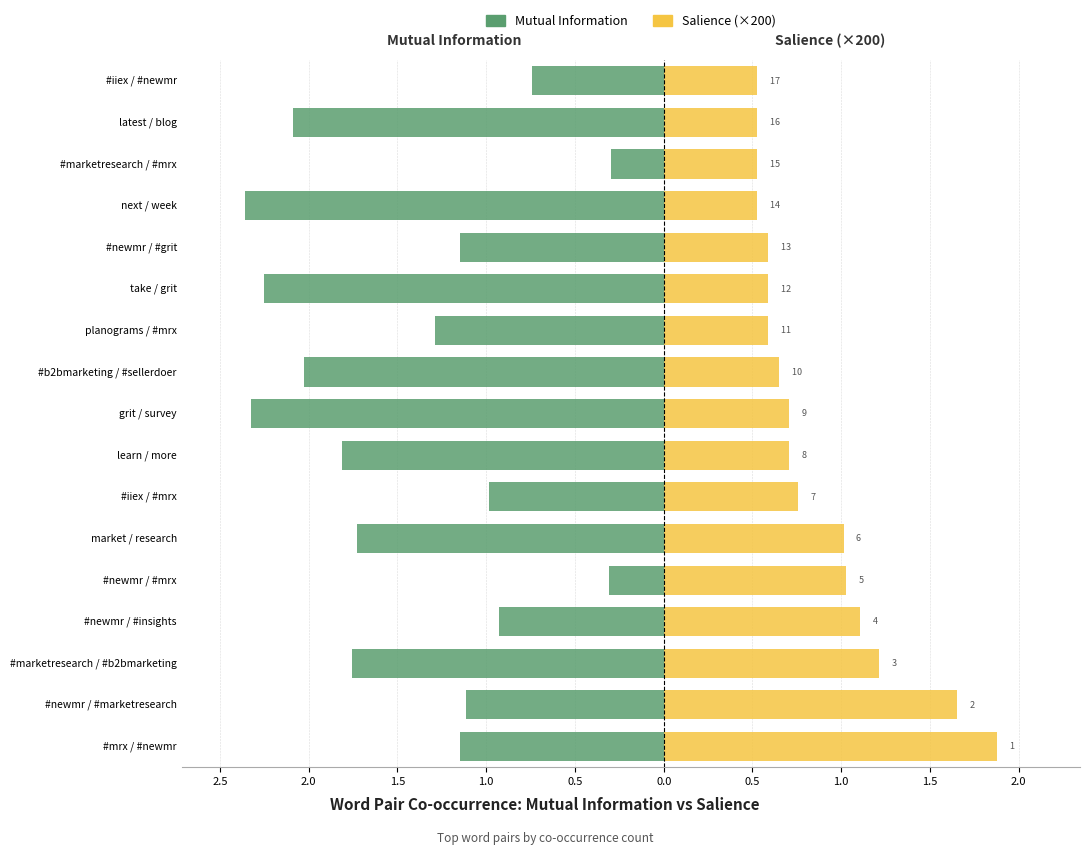

Is it true that Mutual Information equals -1.1 at #newmr / #marketresearch?

True